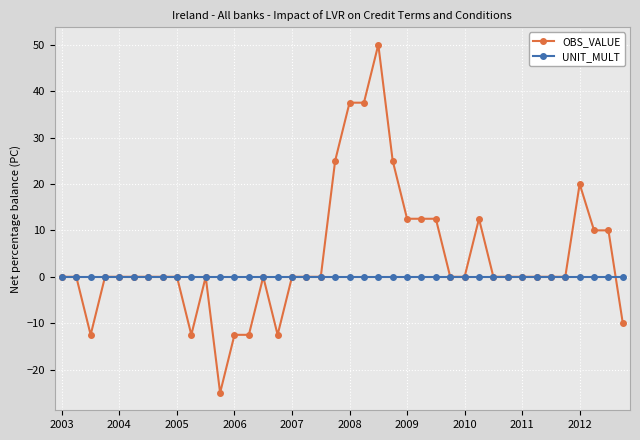

Rank the series by their average value, from lowest to highest.

UNIT_MULT, OBS_VALUE